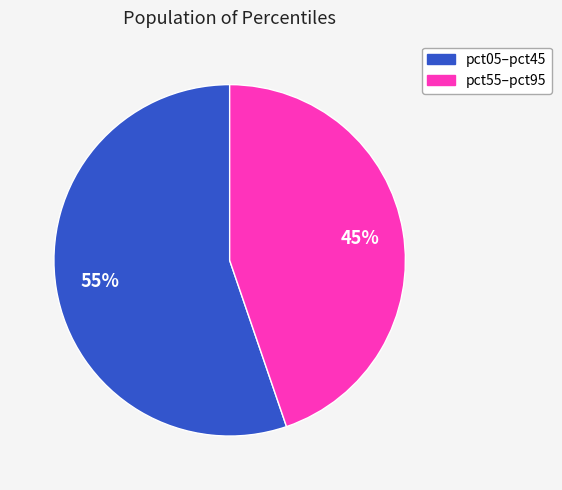

Is it true that pct05–pct45 is 55% of the pie?

True